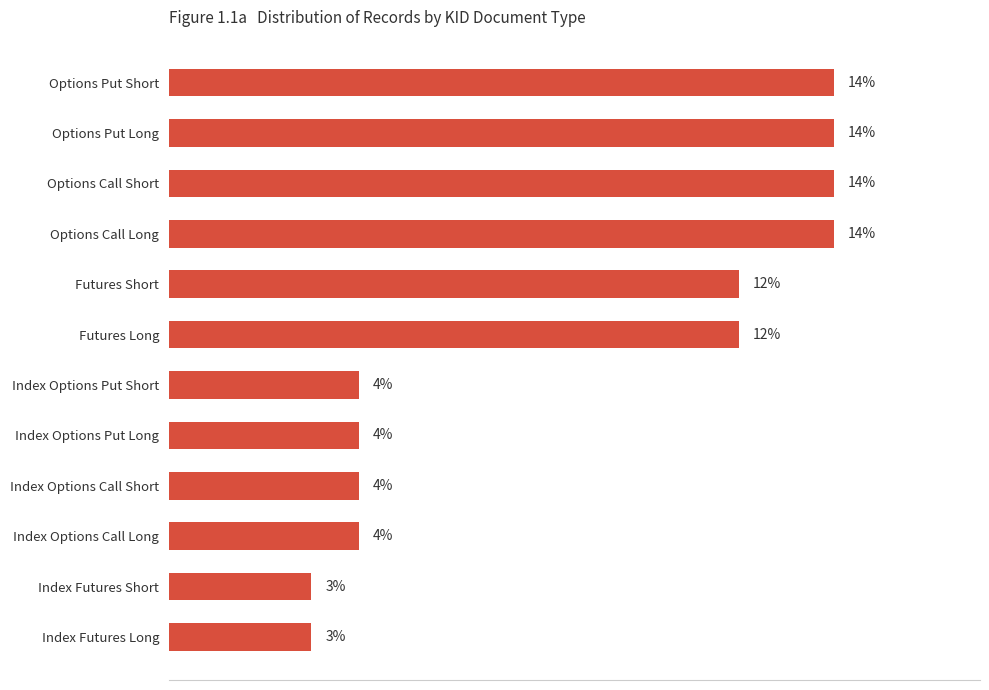

What is the label of the 7th bar from the bottom?

Futures Long